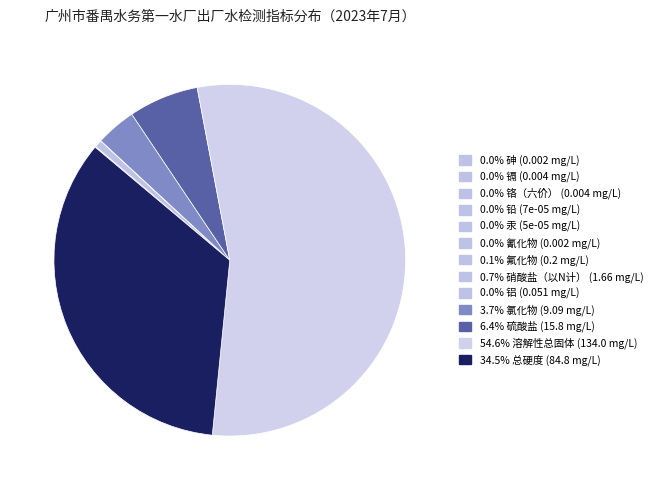

How many slices are in this pie chart?

13